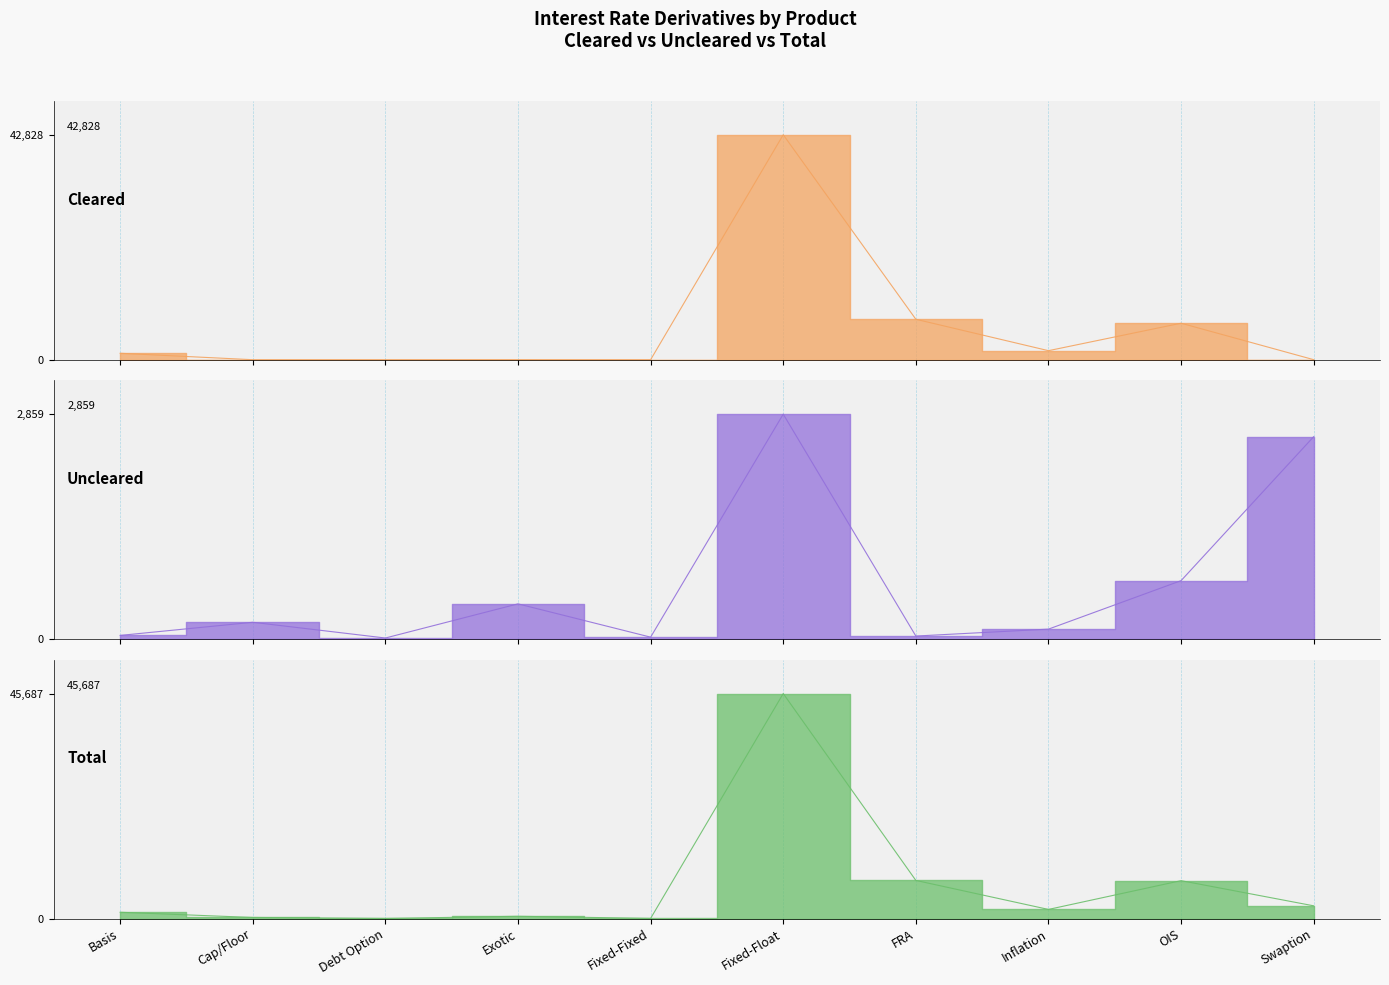

What is the difference between the second highest and second lowest values in the Uncleared series?

2548